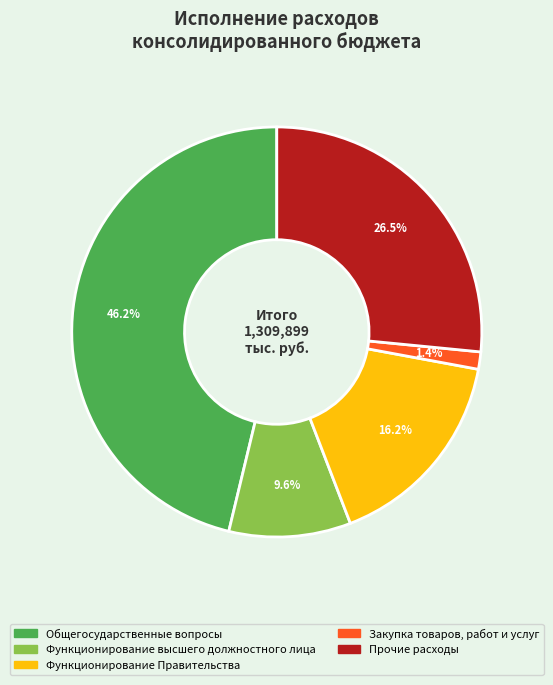

Does any single category account for the majority?

No